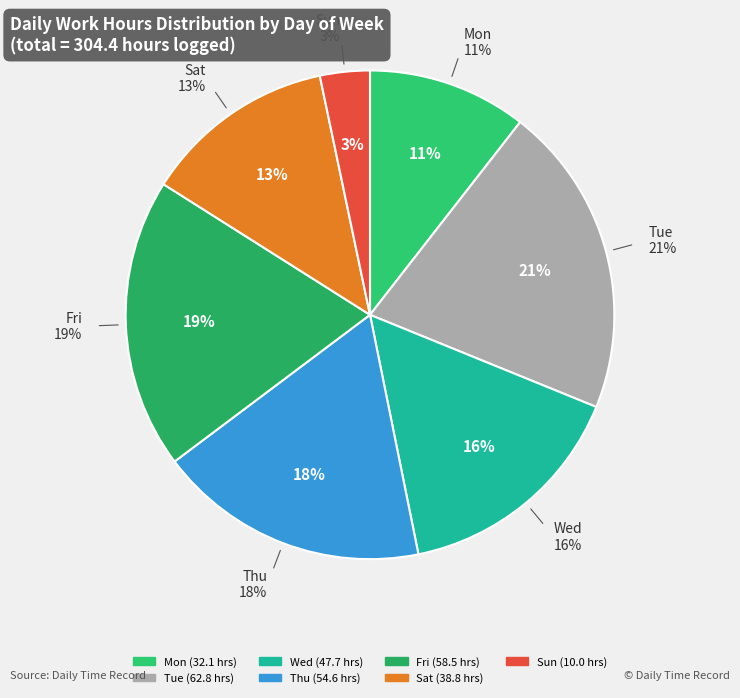

Do 18-Wed and 10-Tue together represent more than half of the pie?

No